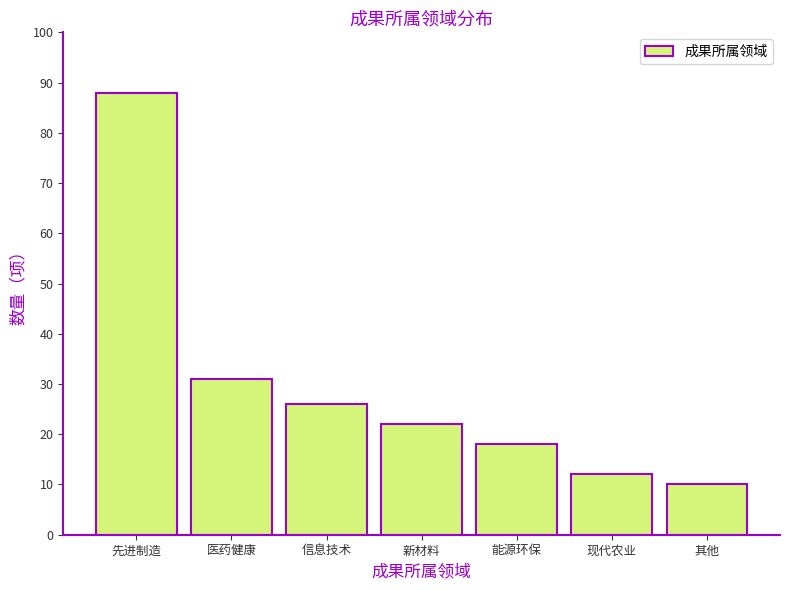

Reading left to right, transcribe all the data shown in this chart.

先进制造=88	医药健康=31	信息技术=26	新材料=22	能源环保=18	现代农业=12	其他=10